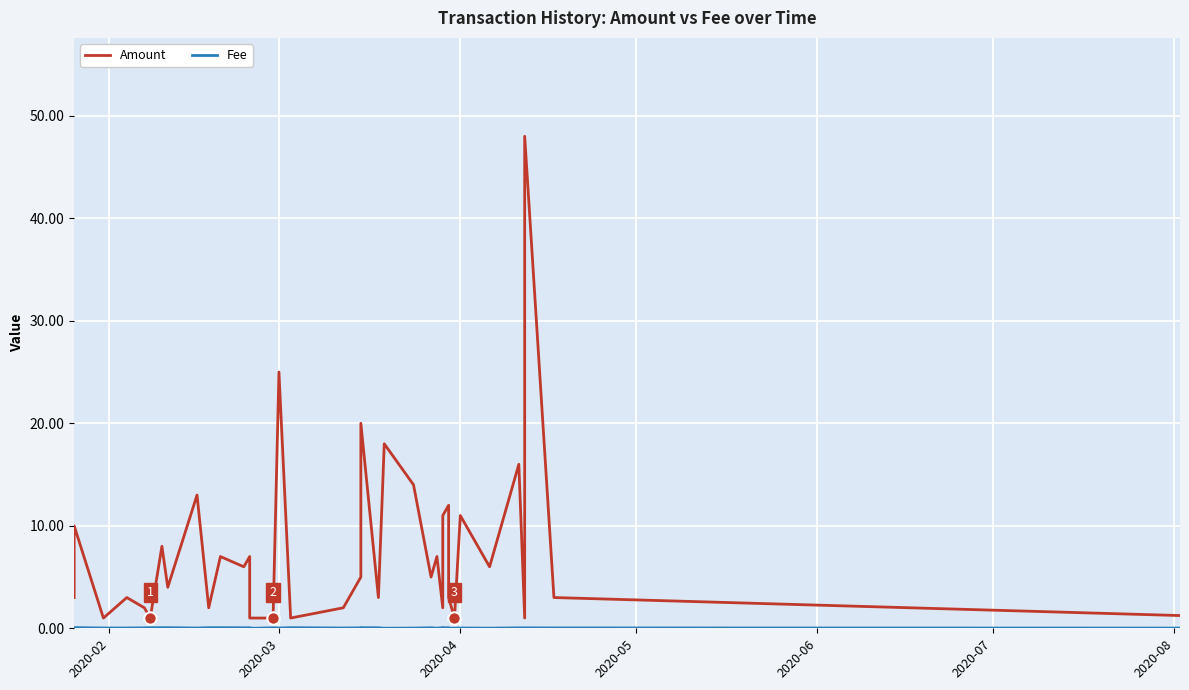

Which series contains the highest Y value?

Amount